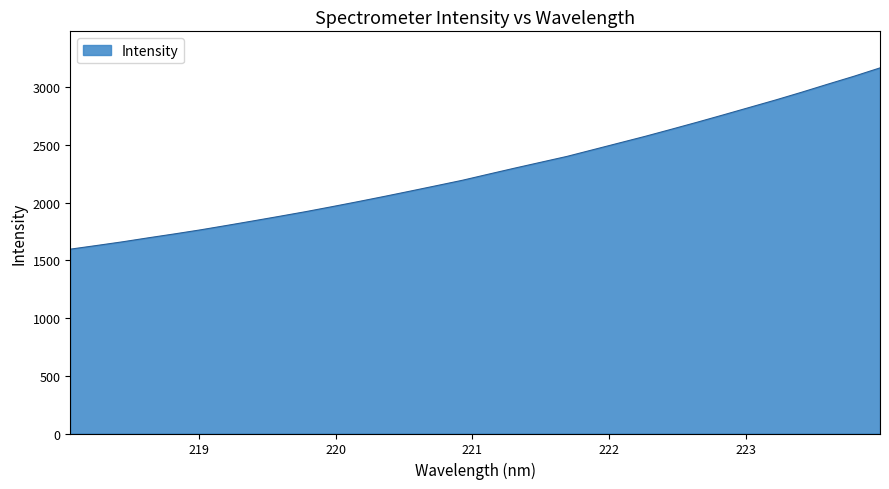

What is the maximum value shown in the chart?

3168.0